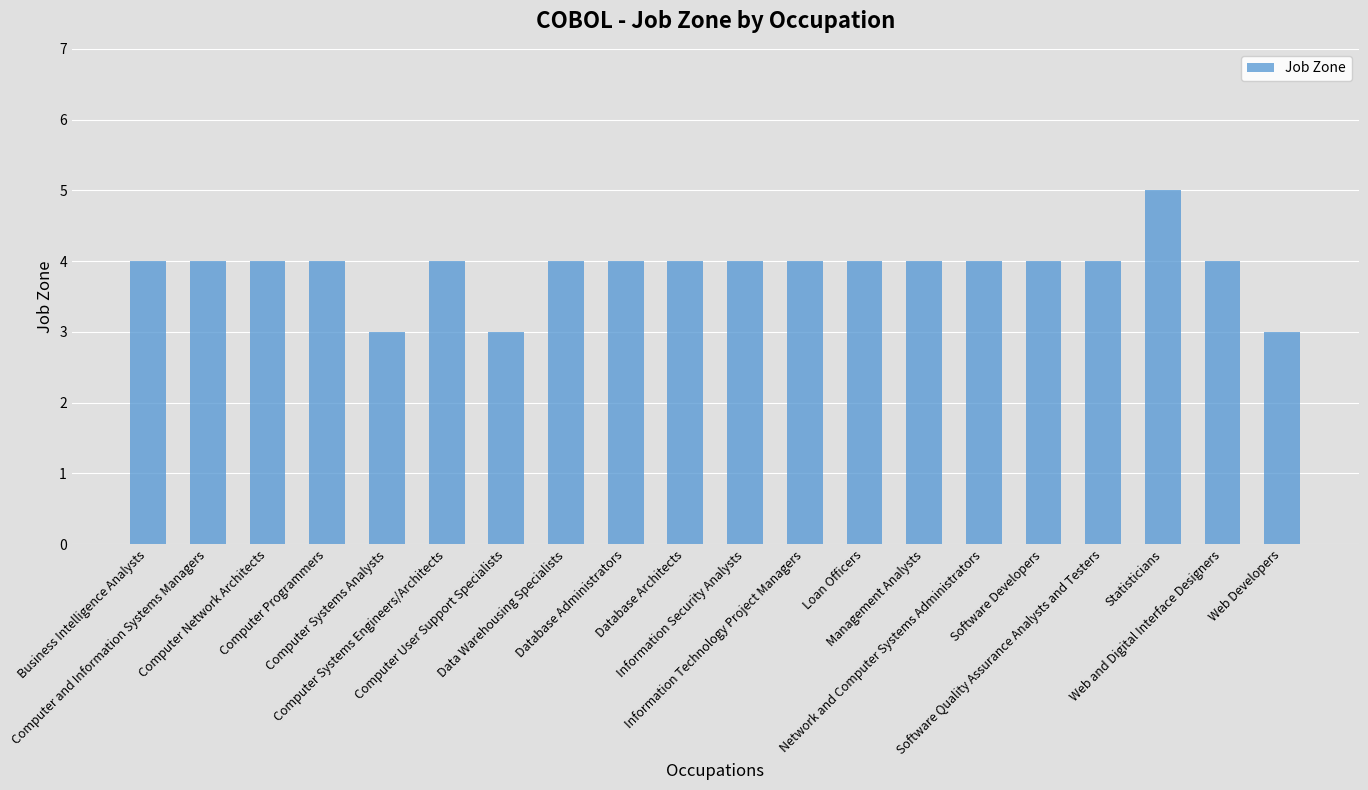

How many categories are shown in the chart?

20